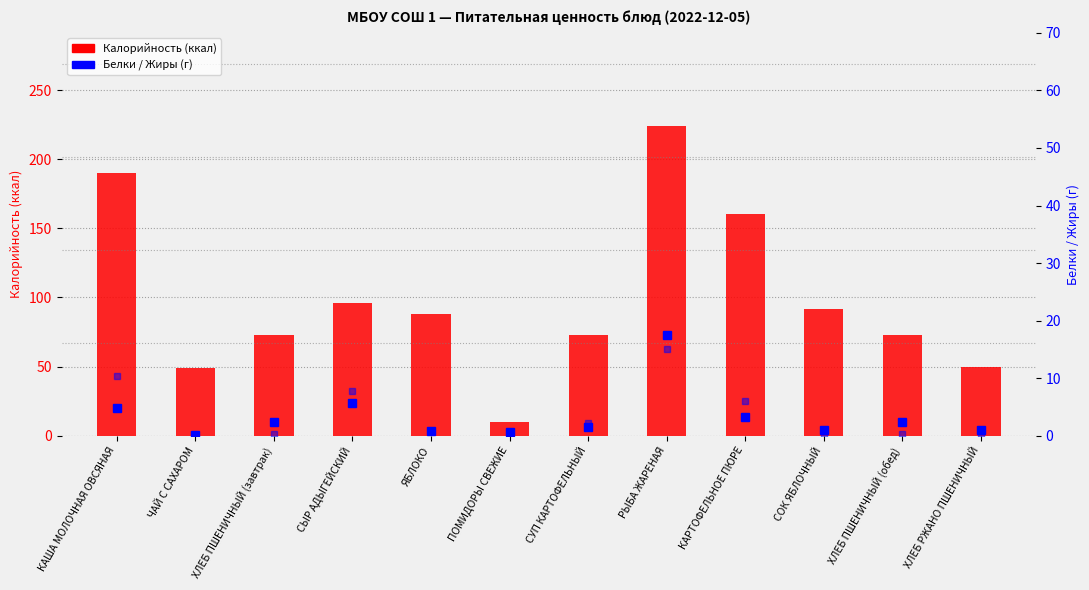

Is it true that Жиры equals 10.3 at КАША МОЛОЧНАЯ ОВСЯНАЯ?

True